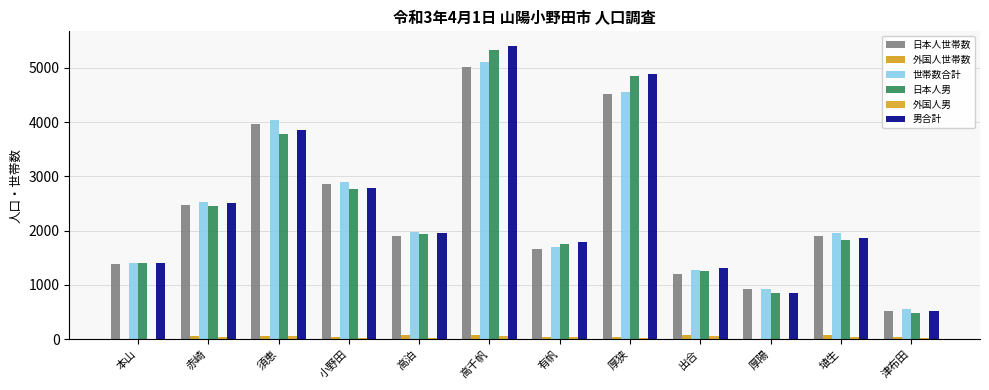

Which series has the largest range (max minus min)?

男合計